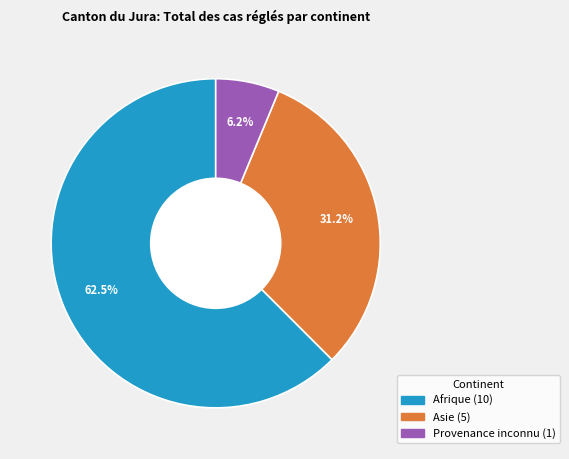

To the nearest percent, what is the average slice percentage?

33%